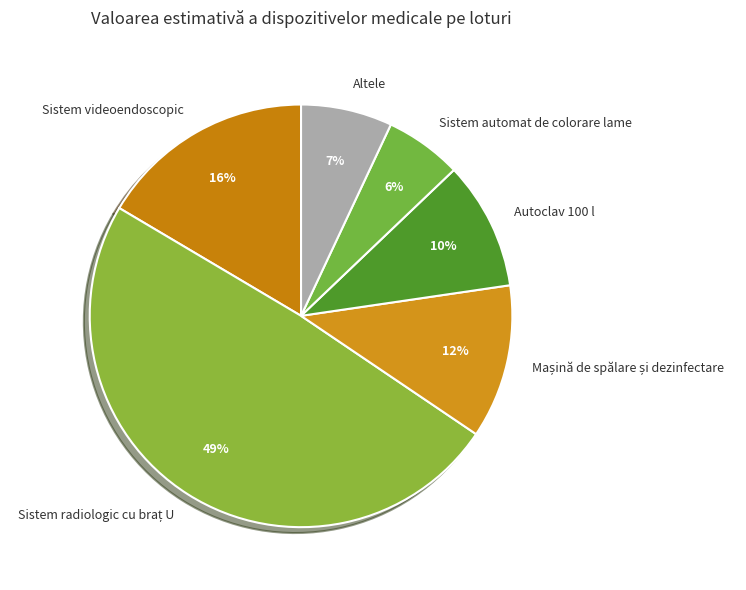

What is the smallest slice in the pie chart?

Sistem automat de colorare lame